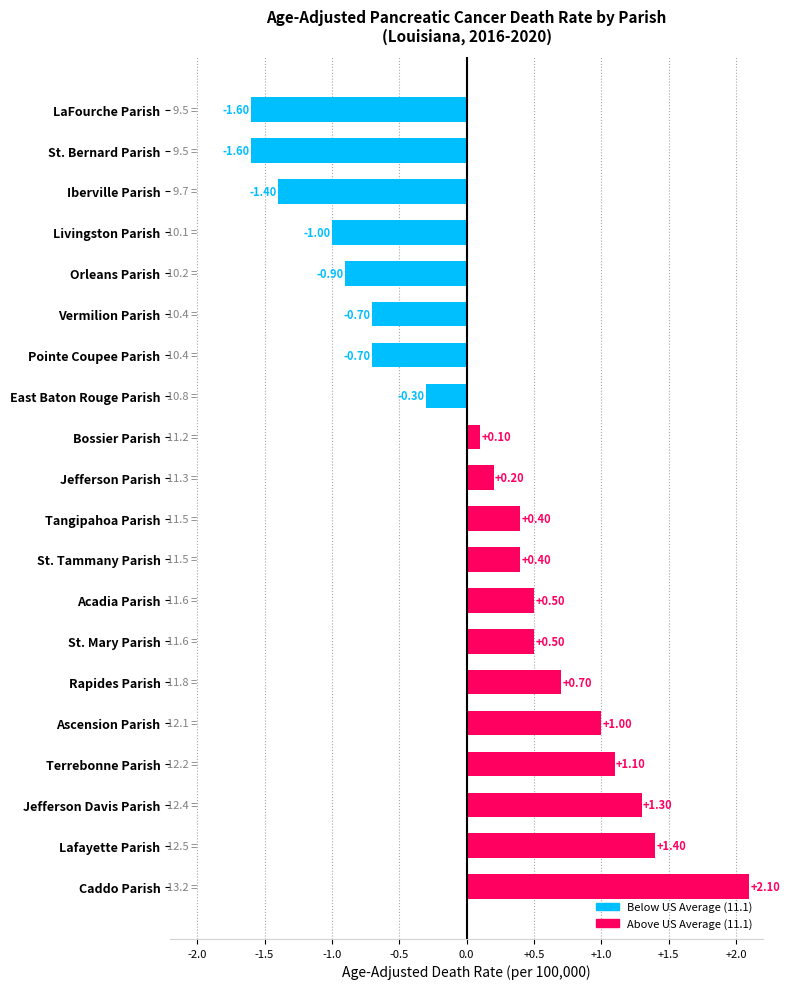

Which has a higher value, Rapides Parish or Lafayette Parish?

Lafayette Parish